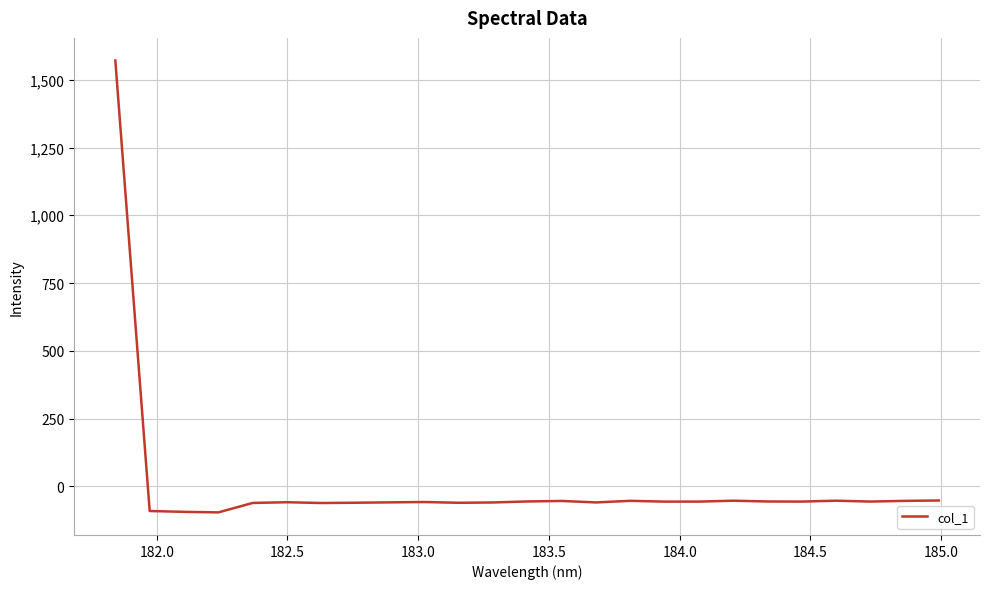

What is the maximum value shown in the chart?

1571.2